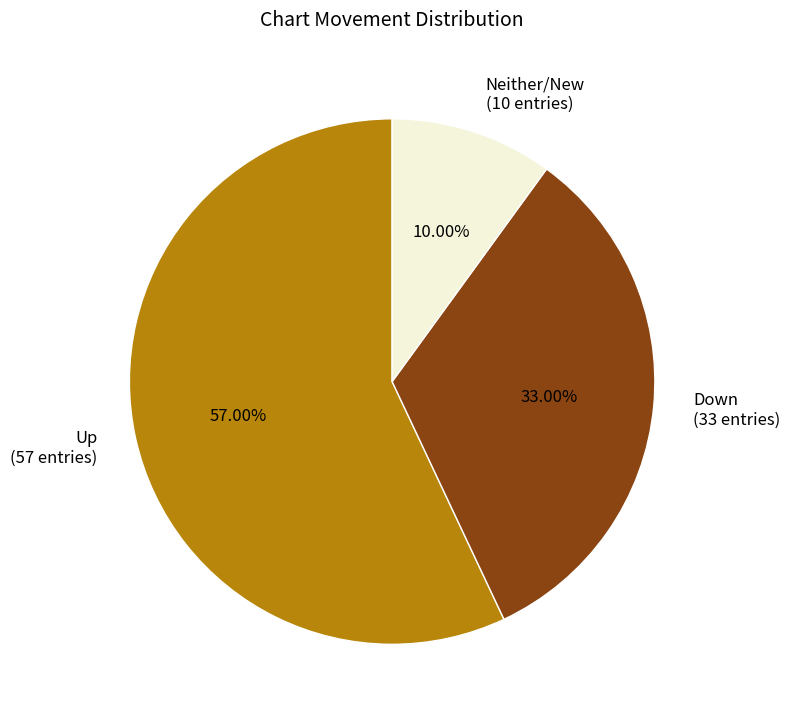

Which has a higher value, Up (57 entries) or Down (33 entries)?

Up (57 entries)